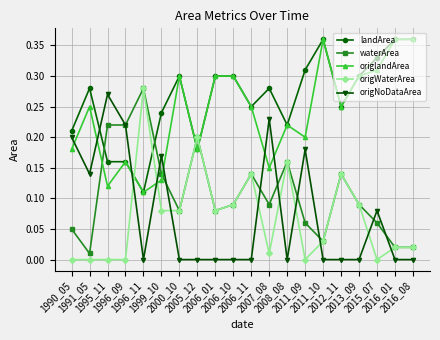

True or false: origNoDataArea has more than 1 interior local peaks.

True